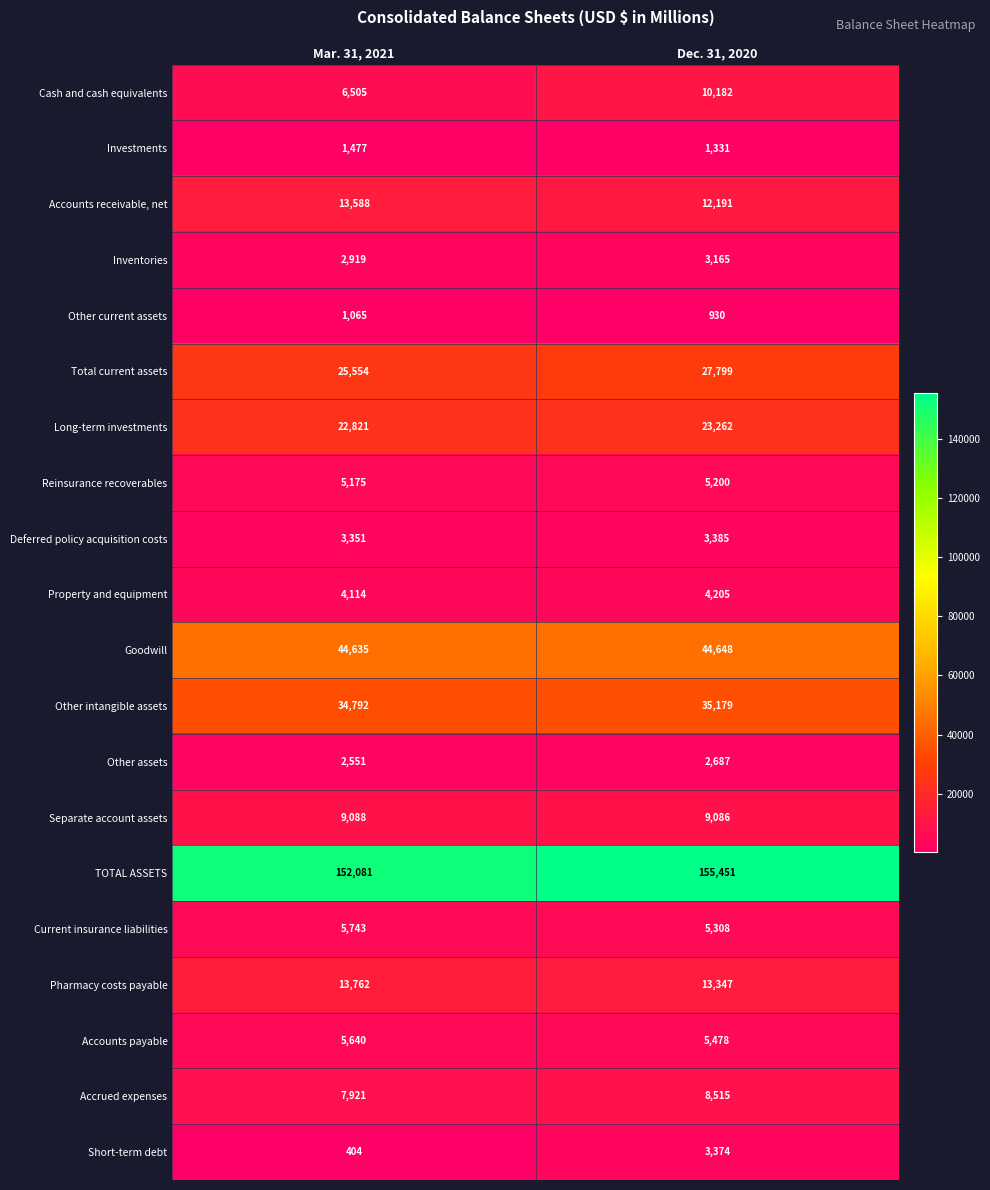

What is the approximate value of Investments at Mar. 31, 2021?

1477